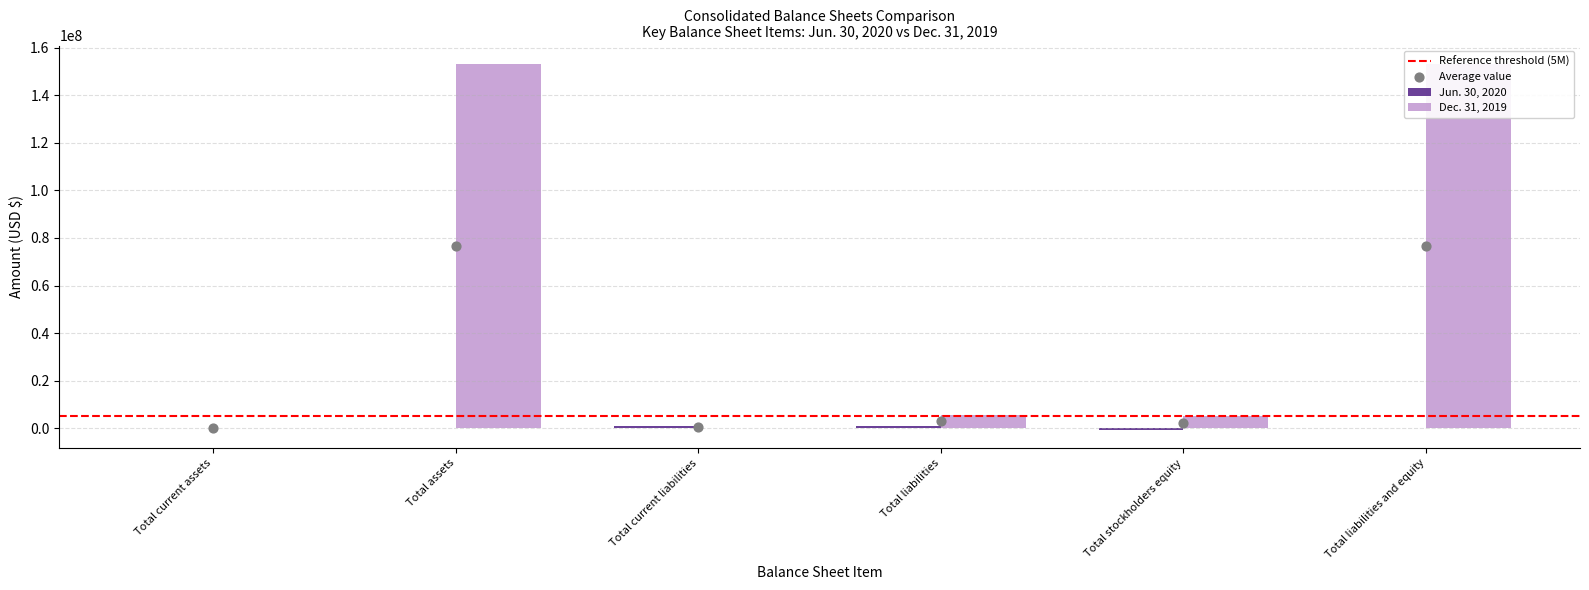

Is the value of Jun. 30, 2020 at Total current assets greater than the value of Dec. 31, 2019 at Total current liabilities?

No